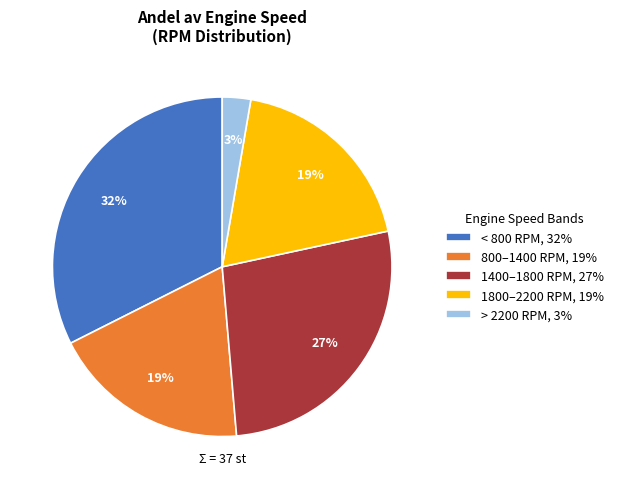

To the nearest percent, what percentage of the pie is 1400–1800 RPM, 27%?

27%